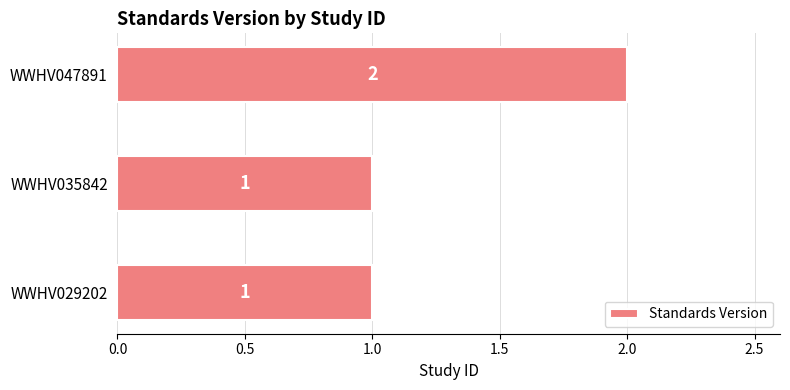

What is the sum of the values at WWHV047891 and WWHV029202?

3